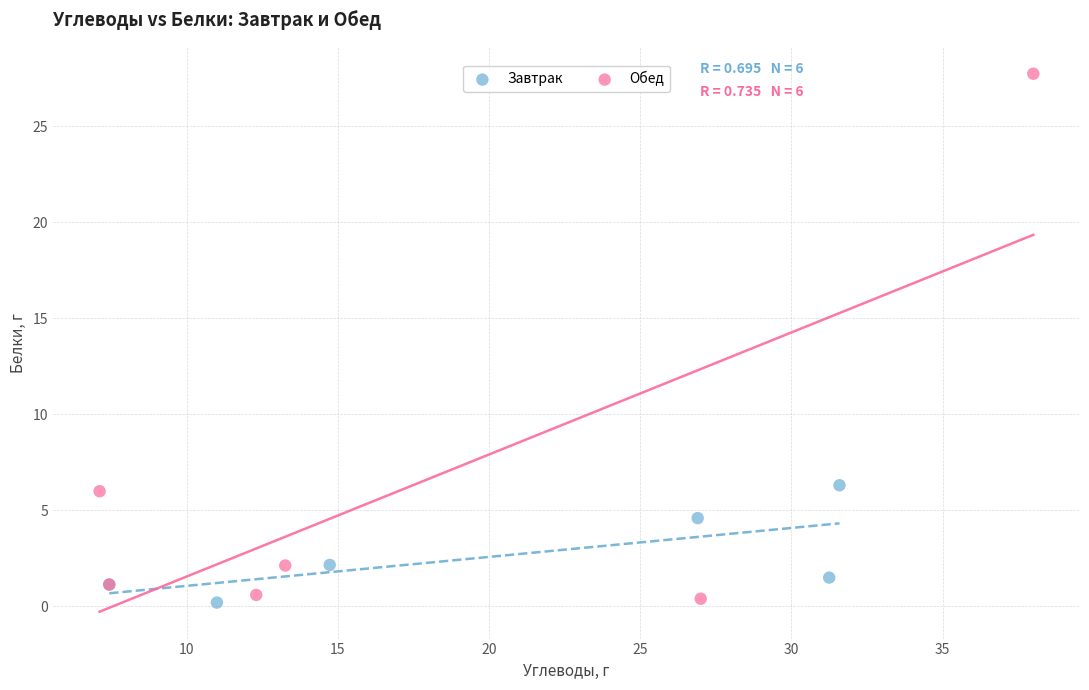

Which series has the widest spread of Y values?

Обед